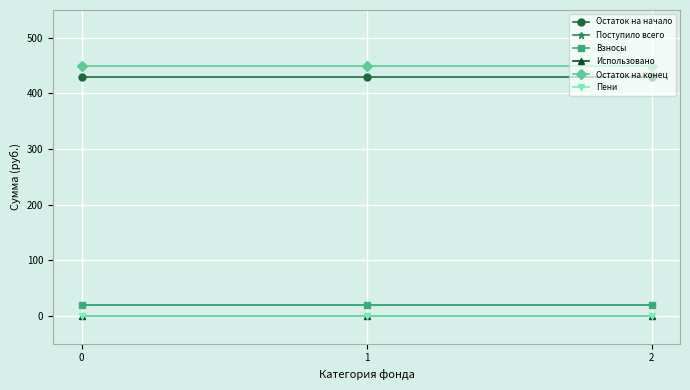

The value of Использовано at 1 is 0.0. True or false?

True